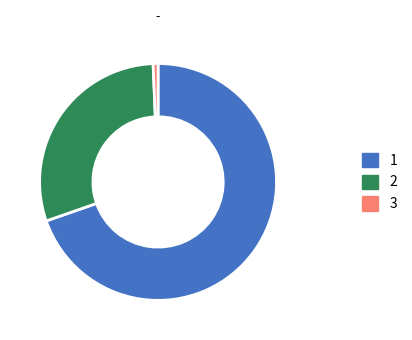

How many segments does this pie chart have?

3